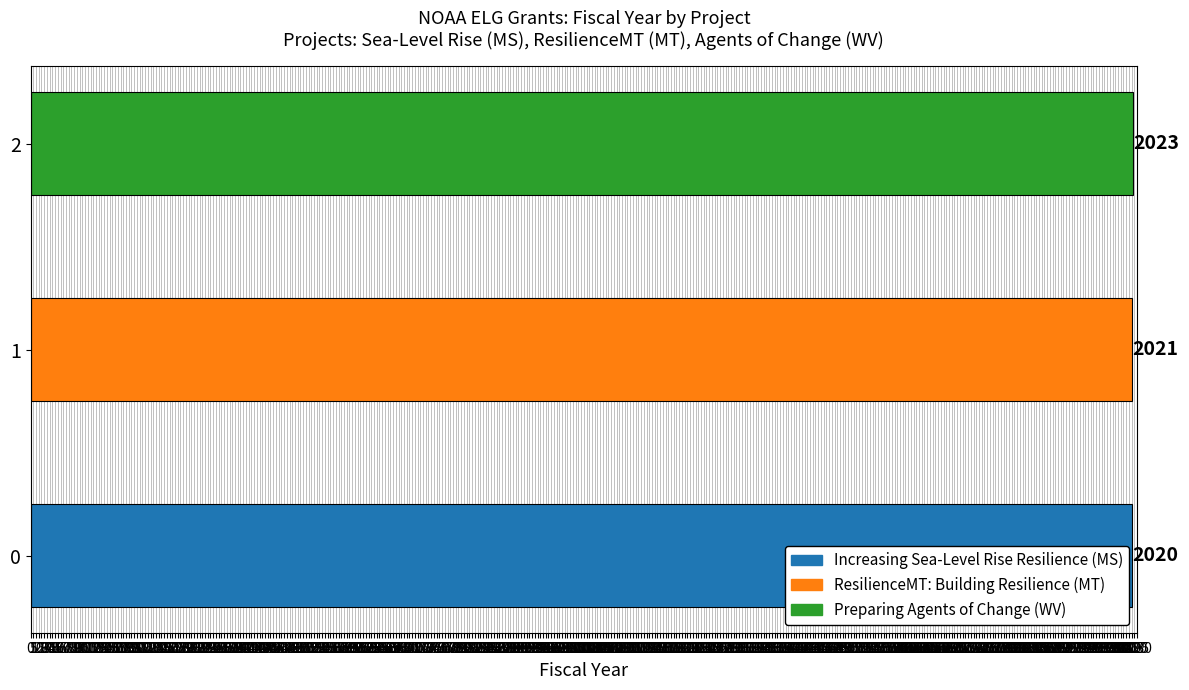

What position from the left is ResilienceMT: Building Resilience?

2